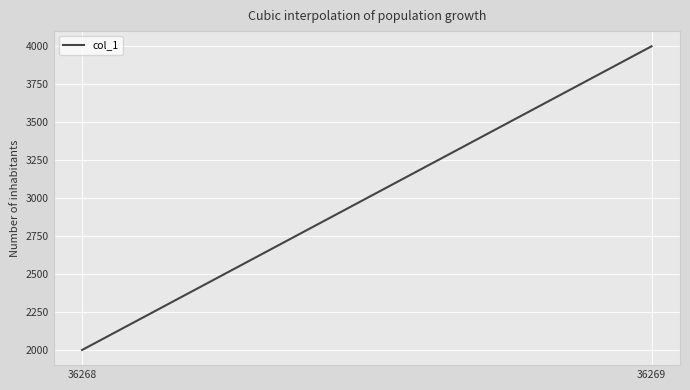

The chart shows a value of 2000 at 36268. True or false?

True